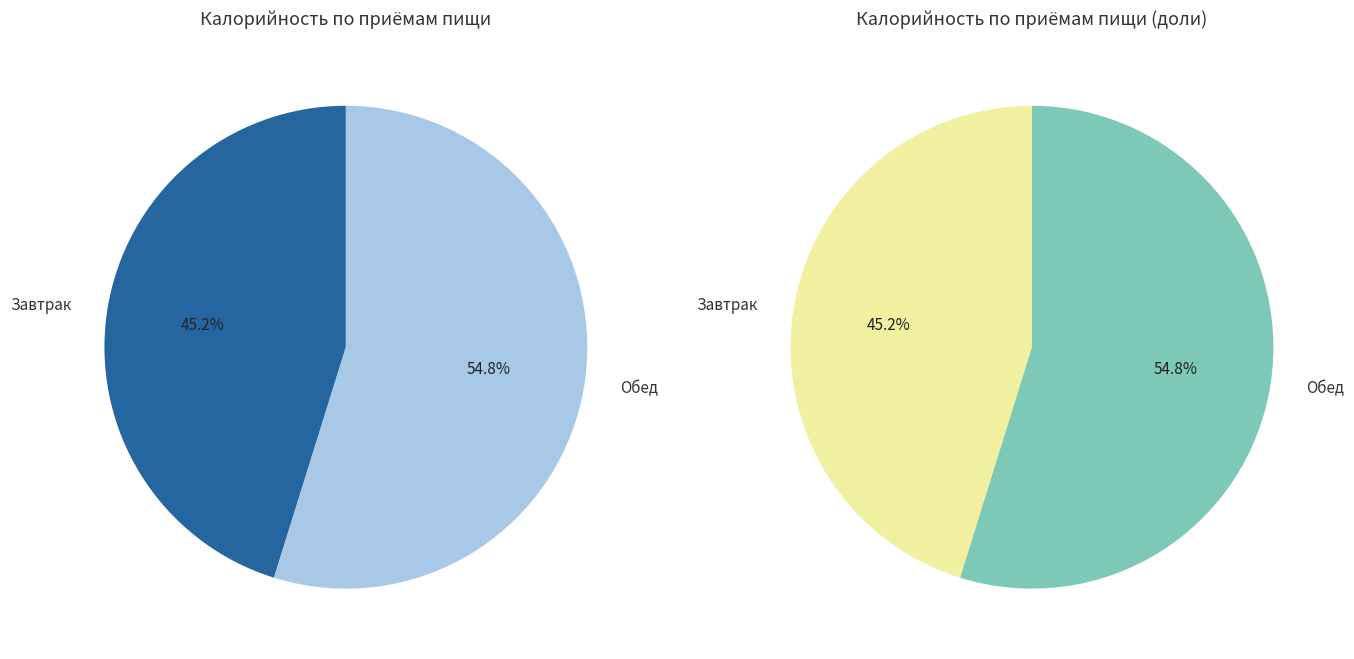

True or false: Завтрак accounts for 45% of the total.

True